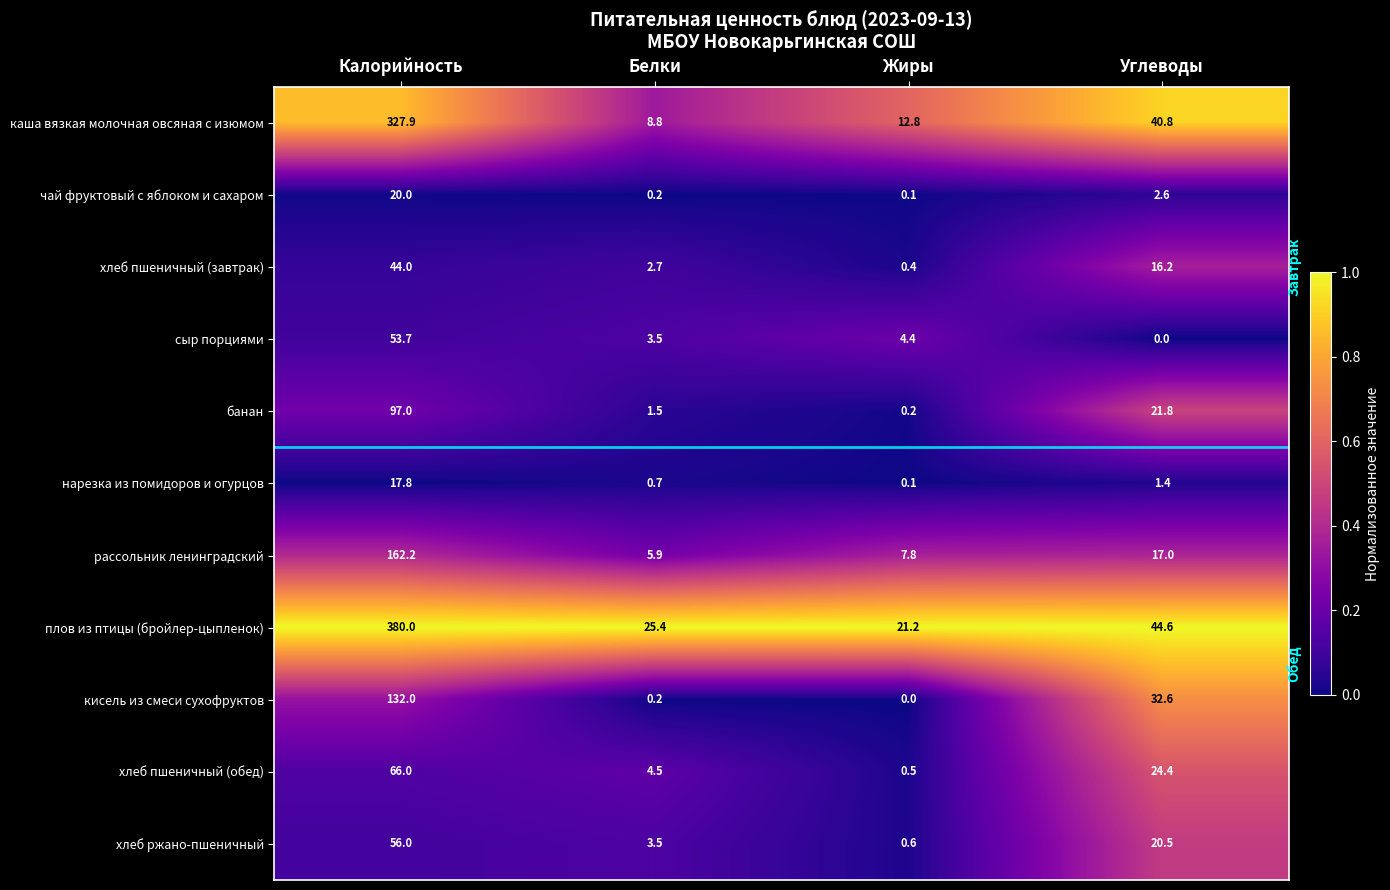

List the series in order of their peak value, lowest first.

нарезка из помидоров и огурцов, чай фруктовый с яблоком и сахаром, хлеб пшеничный (завтрак), сыр порциями, хлеб ржано-пшеничный, хлеб пшеничный (обед), банан, кисель из смеси сухофруктов, рассольник ленинградский, каша вязкая молочная овсяная с изюмом, плов из птицы (бройлер-цыпленок)